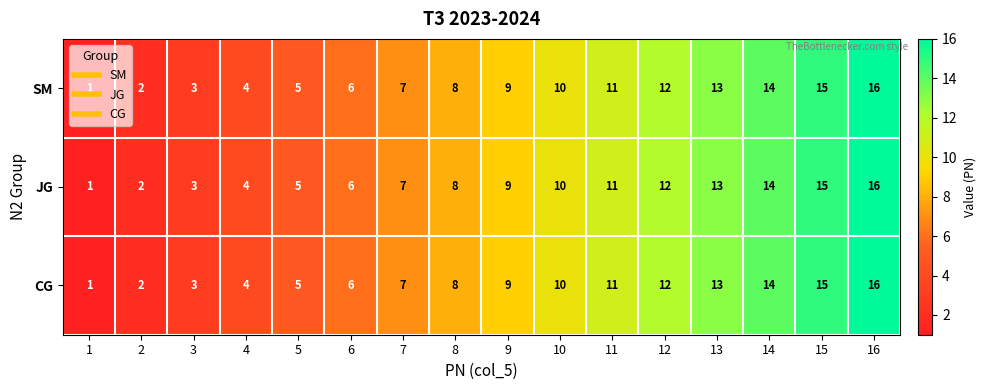

Which category has the highest value in the SM series?

16